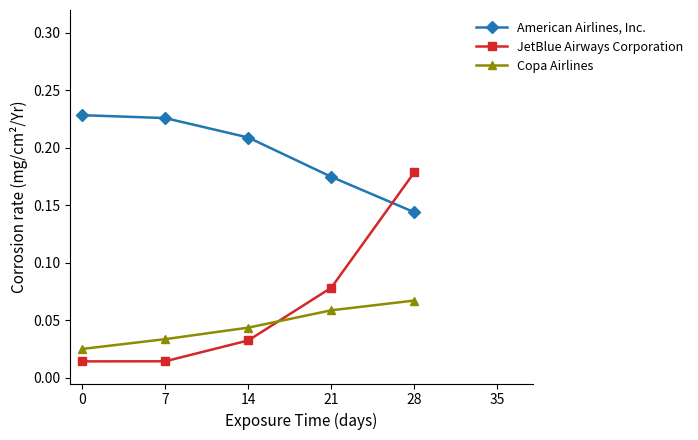

True or false: JetBlue Airways Corporation has more than 1 points higher than both neighbors.

False